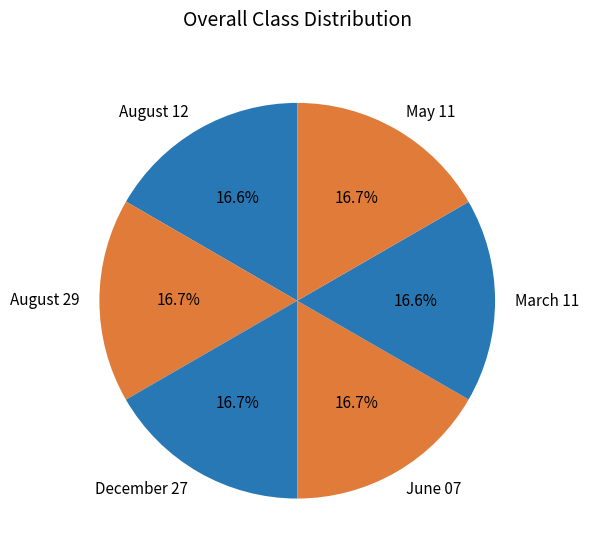

True or false: May 11 accounts for 17% of the total.

True